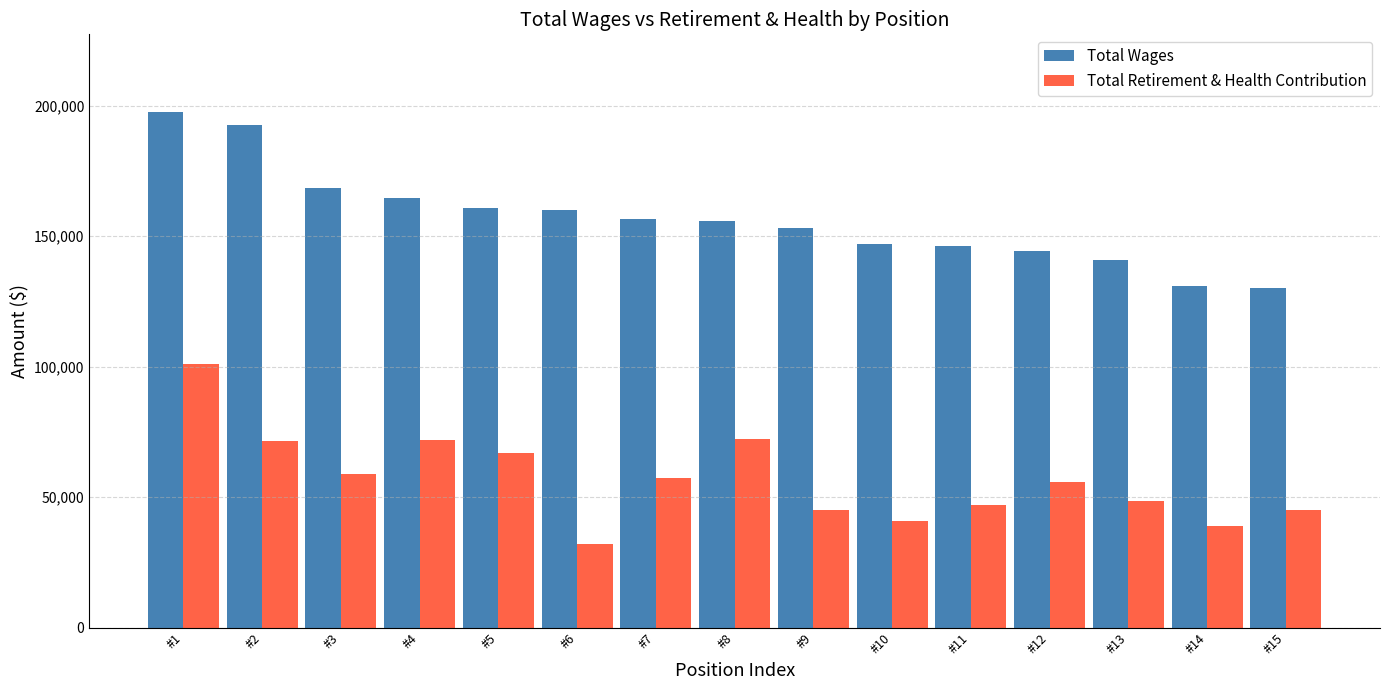

The value of Total Wages at #2 is 114700. True or false?

False